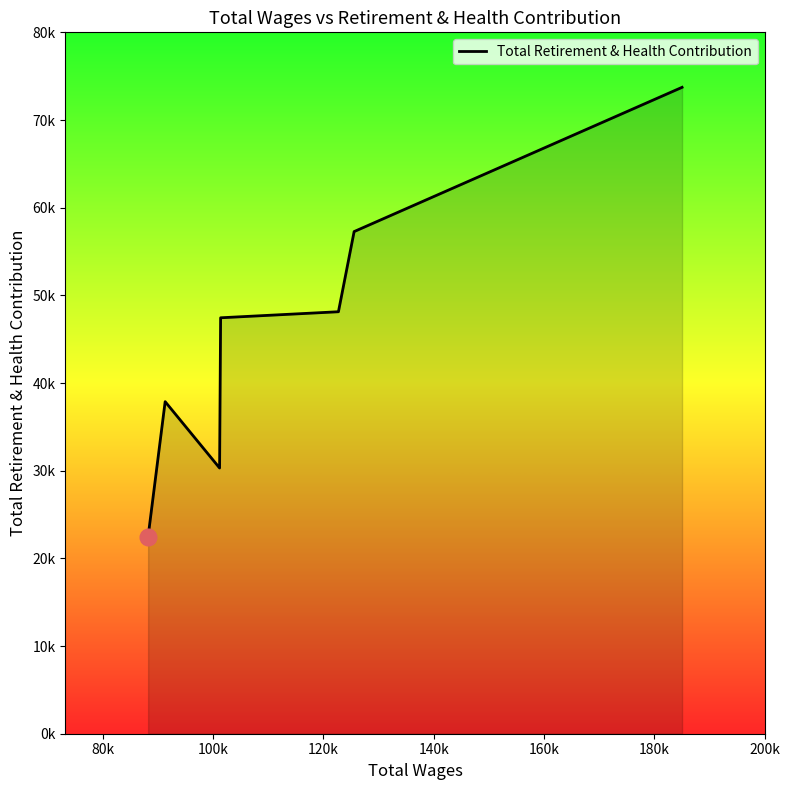

Reading left to right, list all the values displayed in this chart.

22483	37876	30305	47442	48131	57274	73728